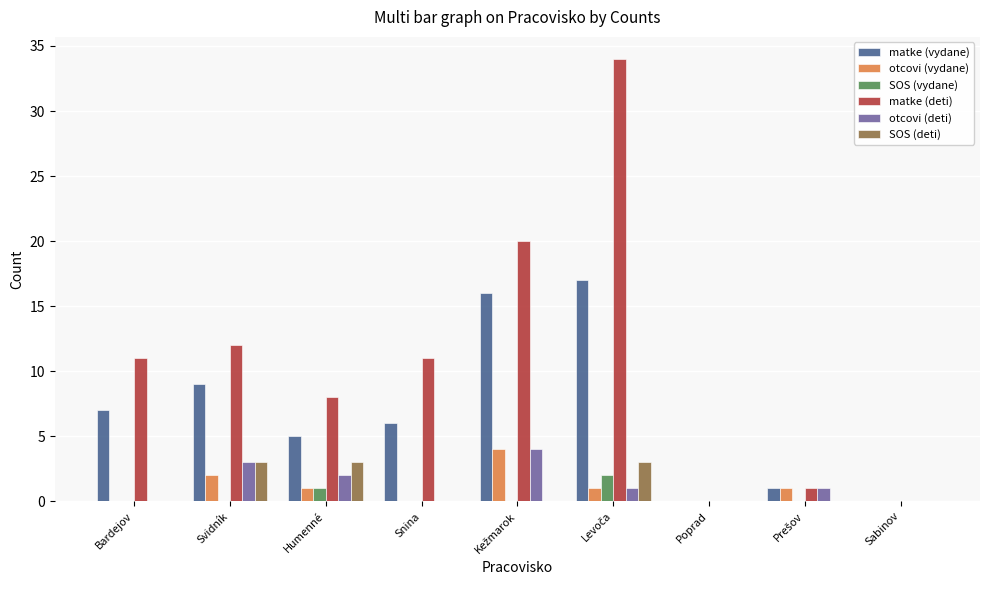

How many groups of bars are there?

9